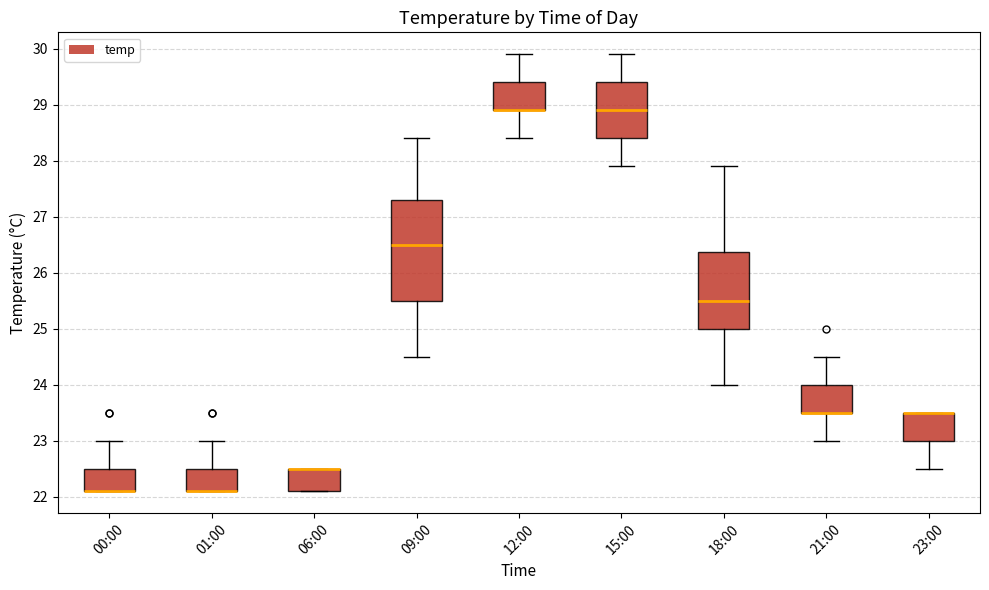

Comparing the boxes themselves (not the whiskers), which one is the tallest?

09:00